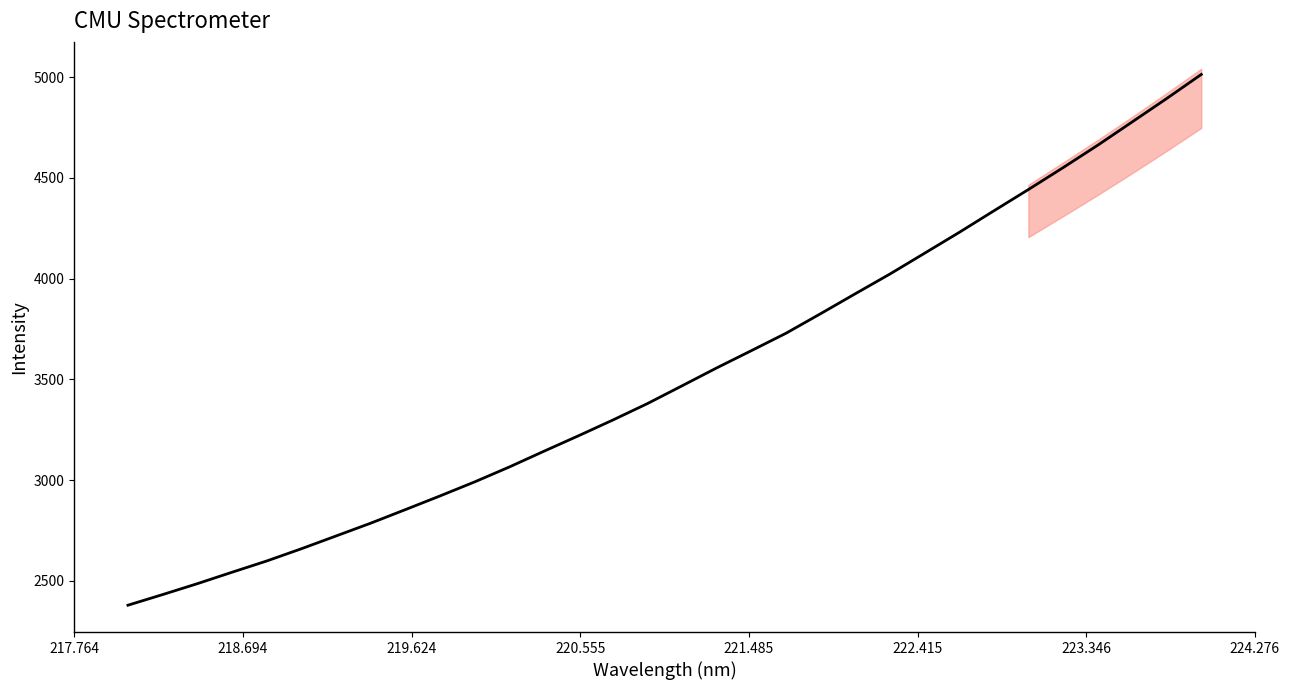

Count the number of categories in the chart.

32